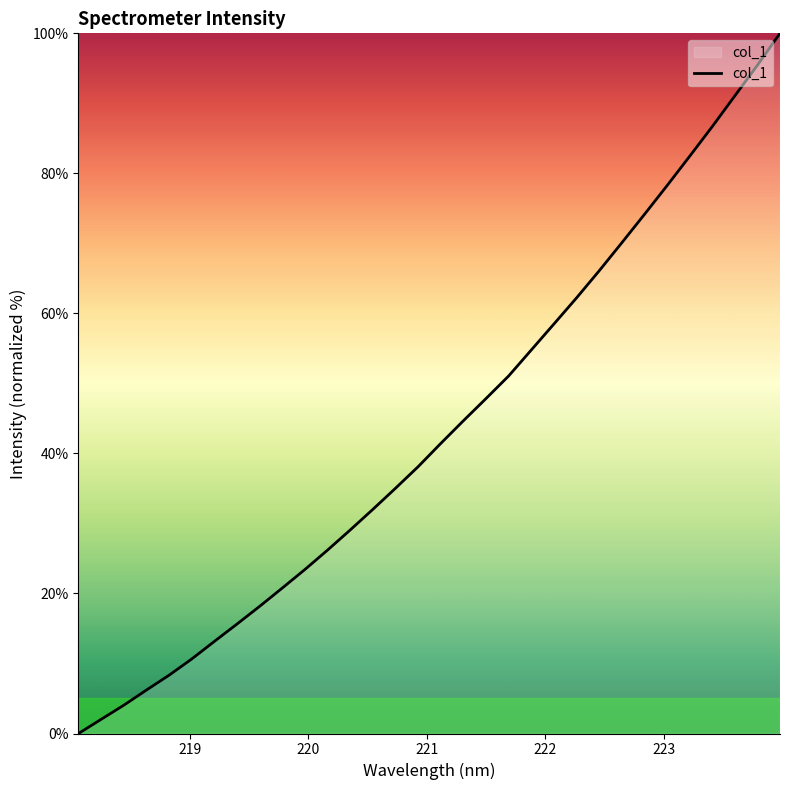

What is the difference between the maximum and minimum values?

100.0